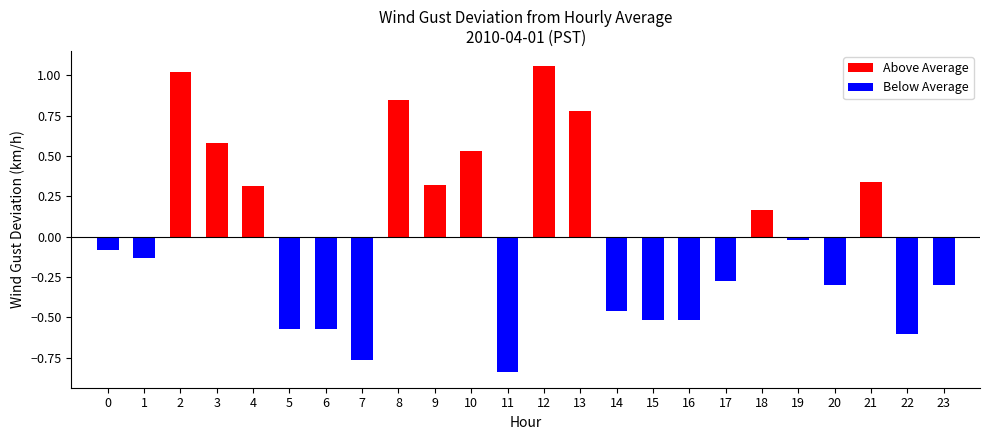

What is the smallest value displayed?

-0.8